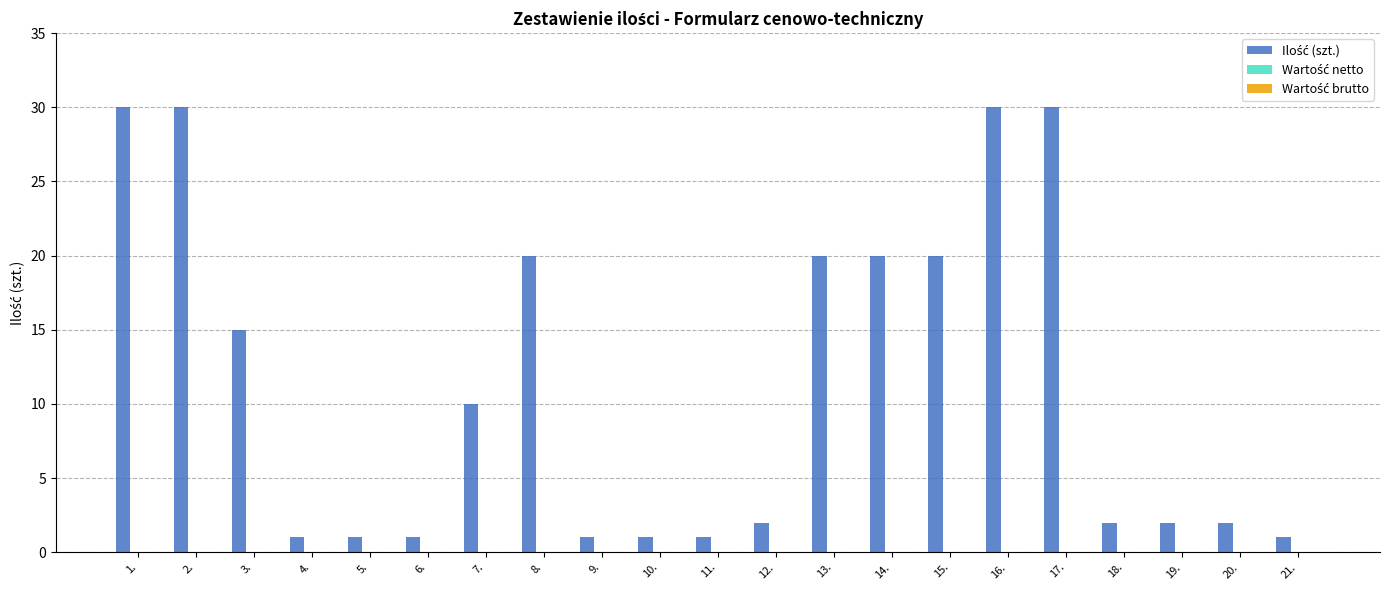

The chart shows a value of 20 at 14.. True or false?

True